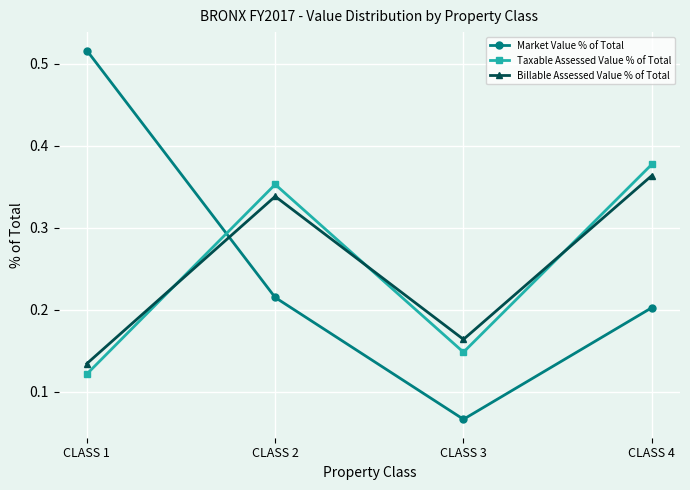

True or false: Market Value % of Total and Taxable Assessed Value % of Total intersect in this chart.

True